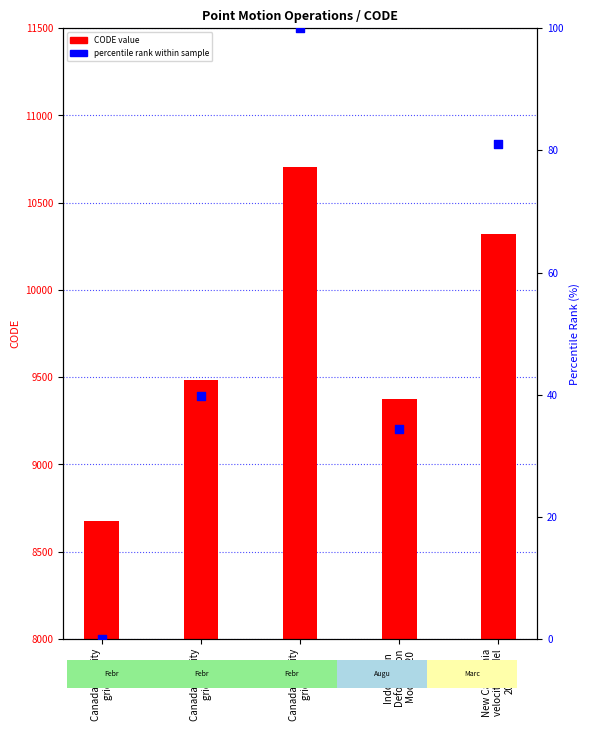

Which series has the largest total across all categories?

CODE value